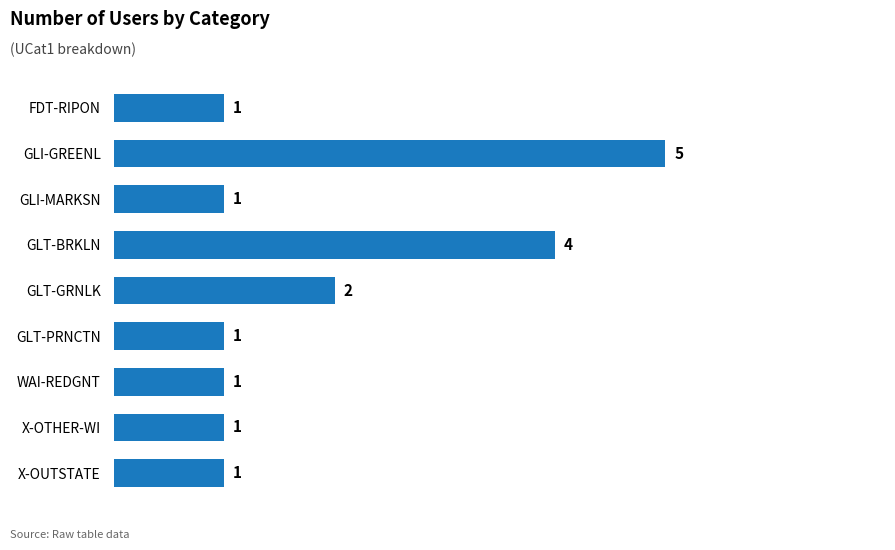

What is the value of the 7th bar from the top?

1